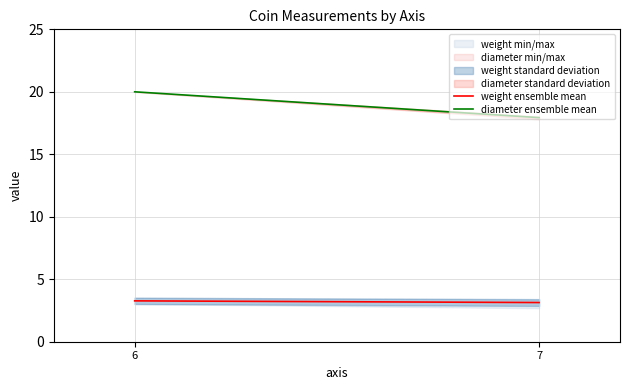

How many weight ensemble mean values are between 3 and 4?

2